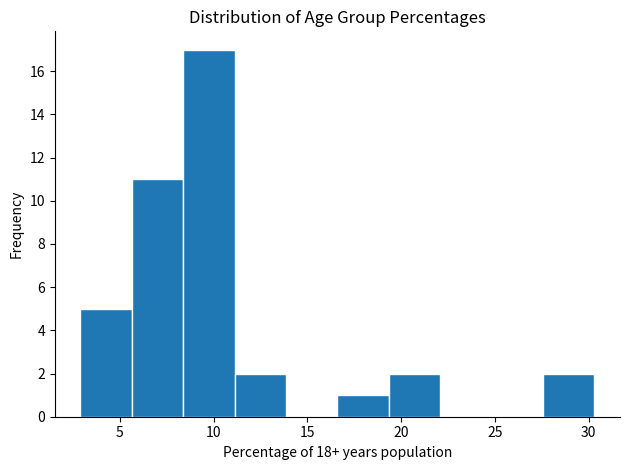

What is the height of the bar covering 16.5 to 19.5 on the x-axis? Neither the bar edges nor the heights are printed on the chart, so give them approximately, as read against the axes.

1